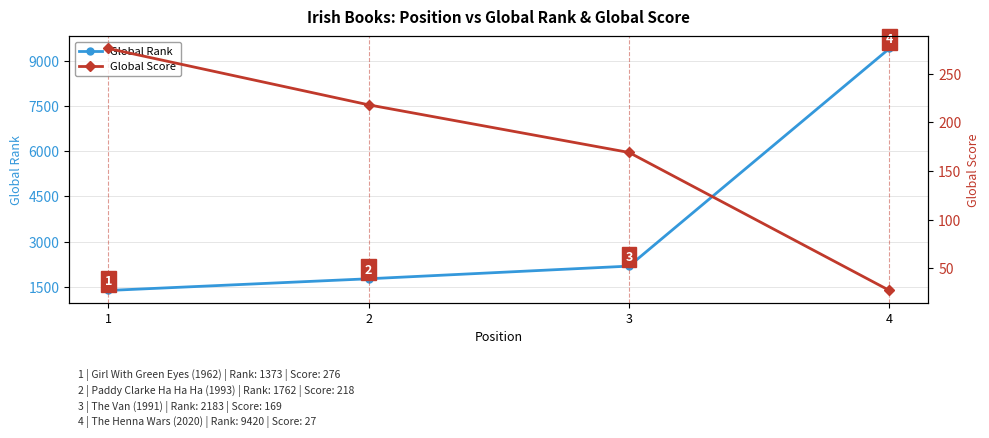

Reading right to left, list all the values displayed in this chart.

Global Rank: 9420	2183	1762	1373
Global Score: 27	169	218	276